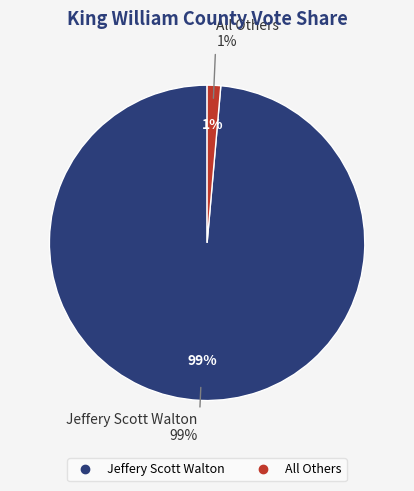

To the nearest percent, what portion does All Others represent?

1%